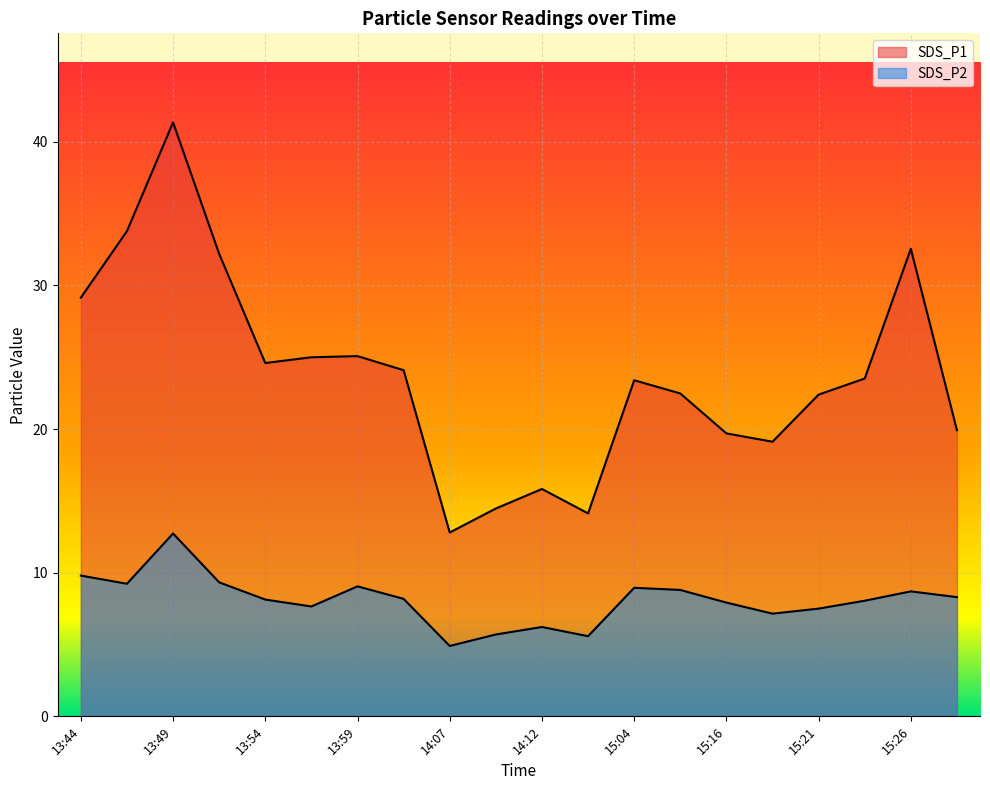

What is the sum of all SDS_P2 values?

161.9